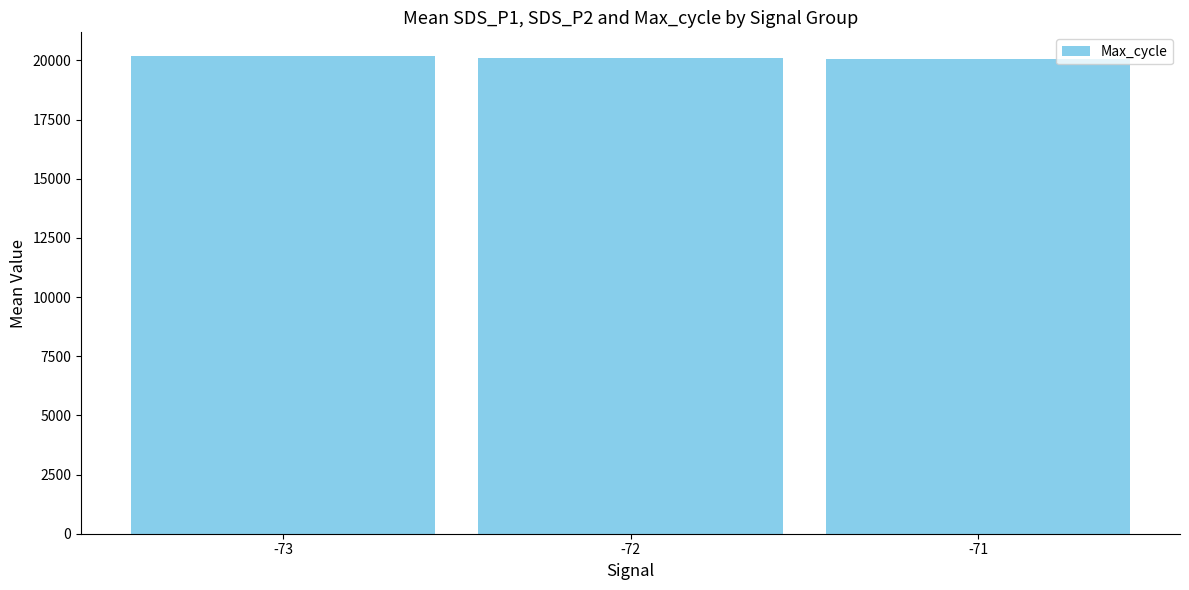

The chart shows a value of 33648.2 at -73. True or false?

False